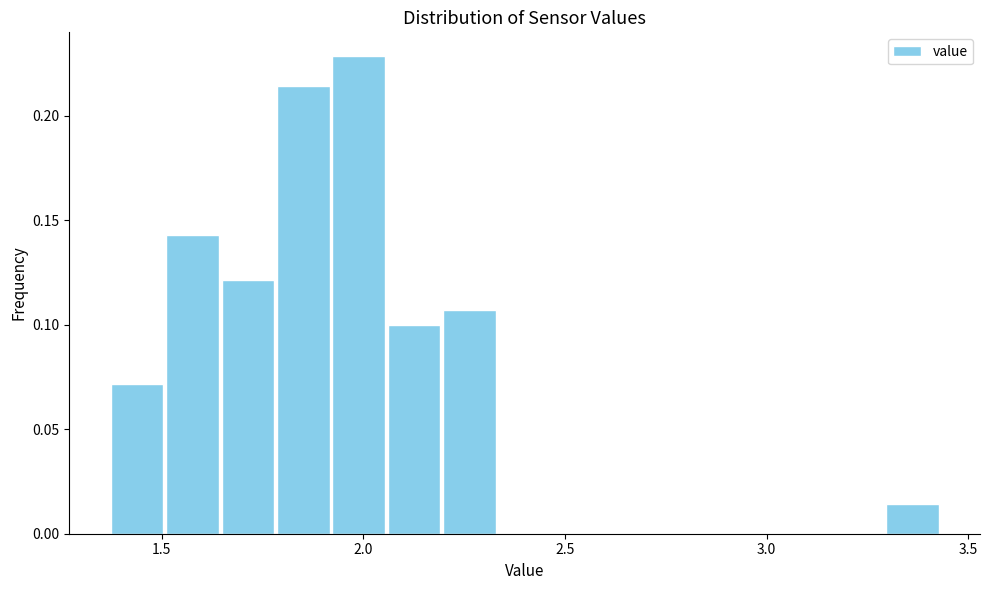

Around what value on the x-axis is the tallest bar? Give the approximate position of its centre, as read against the axis.

2.00